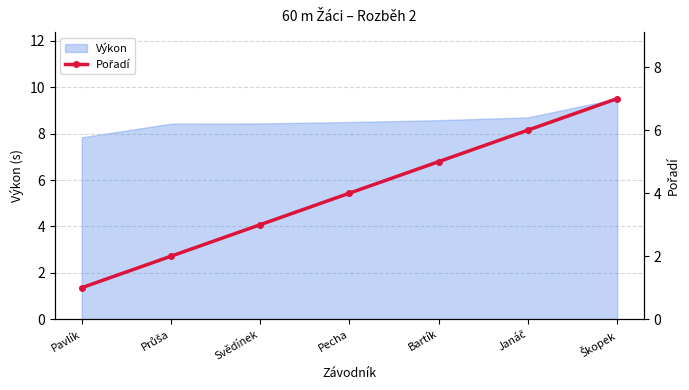

At which label is Výkon closest to 8?

Pavlík